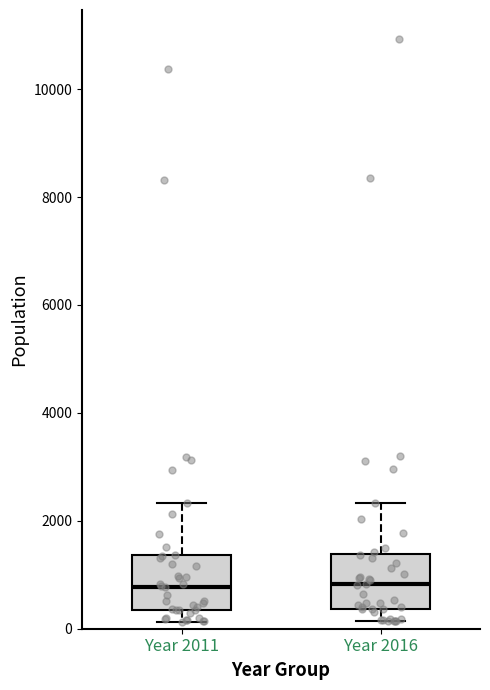

Where does the median line of the box for Year 2011 sit on the y-axis? The values are not printed on the chart, so give them approximately, as read against the axis.

800